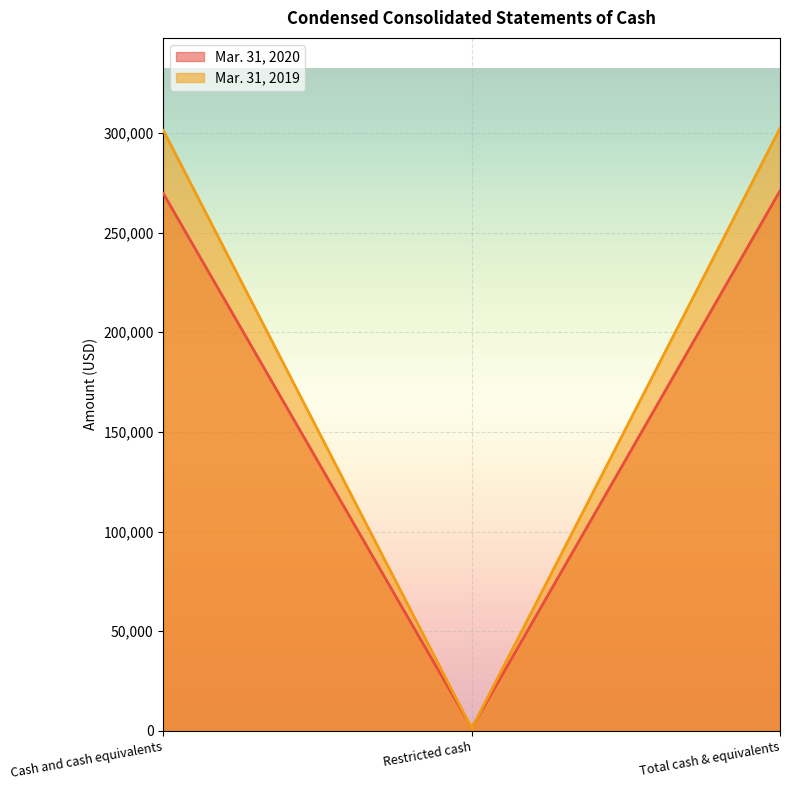

Reading left to right, list all the values displayed in this chart.

Mar. 31, 2020: 269516	1396	270912
Mar. 31, 2019: 301167	1140	302307